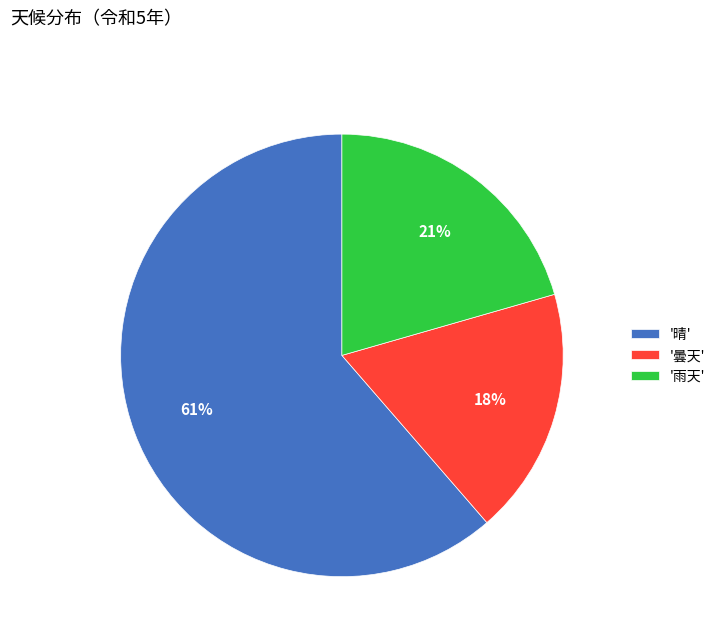

What is the smallest slice in the pie chart?

'曇天'